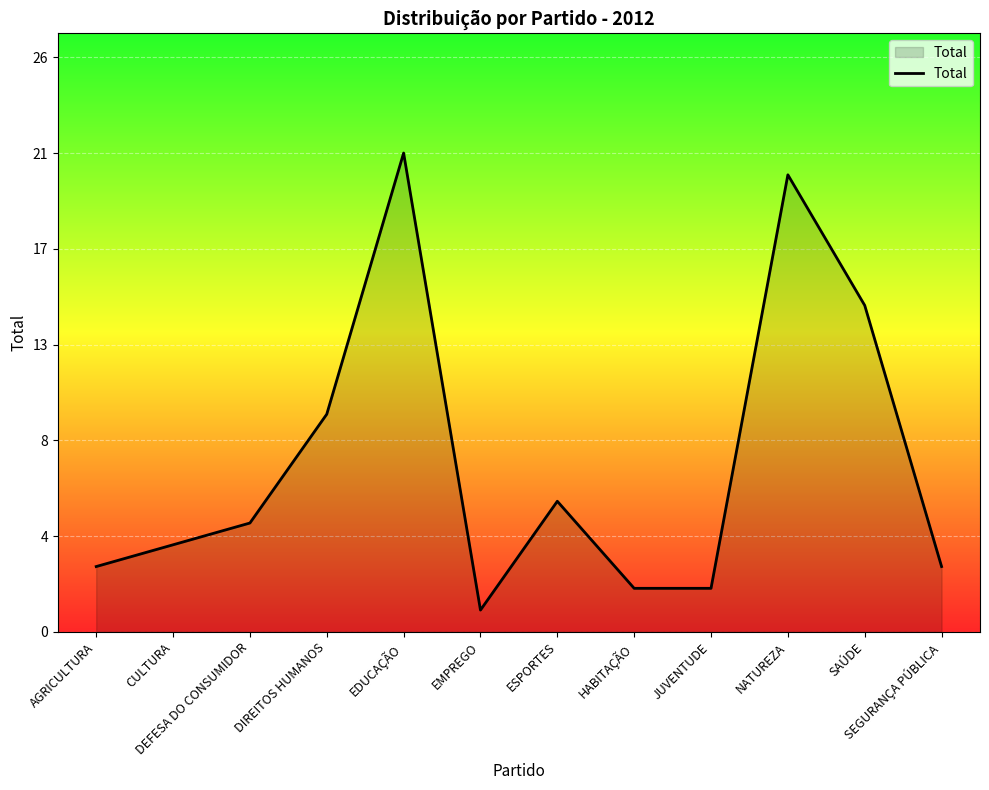

Does the chart display data point markers on the line(s)?

No